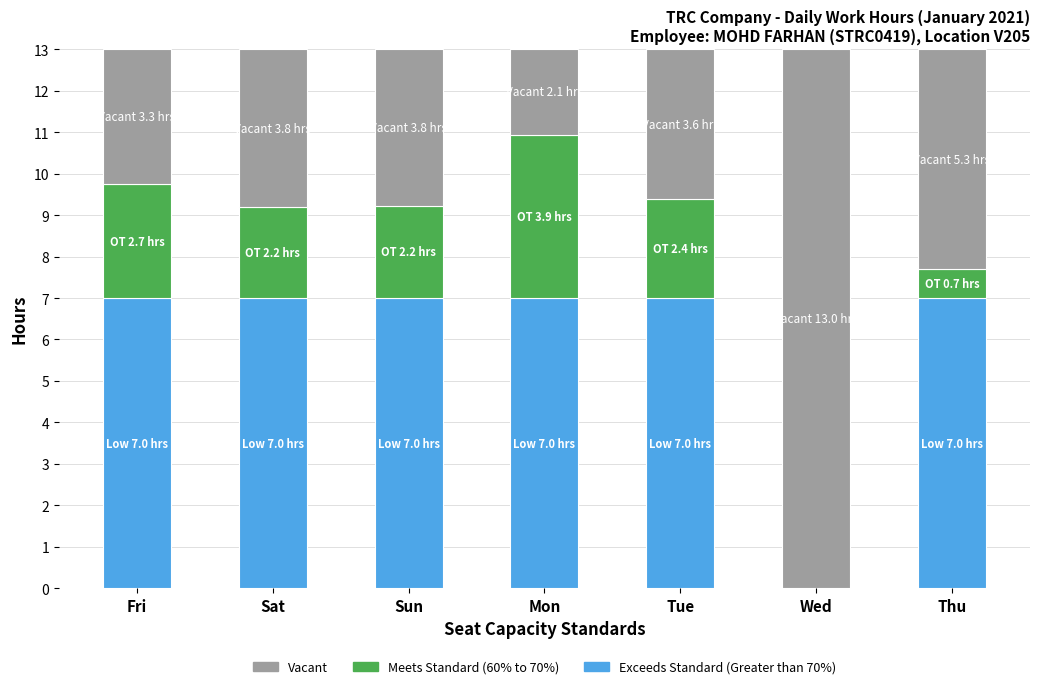

What is the total value across all series at Thu?

13.0